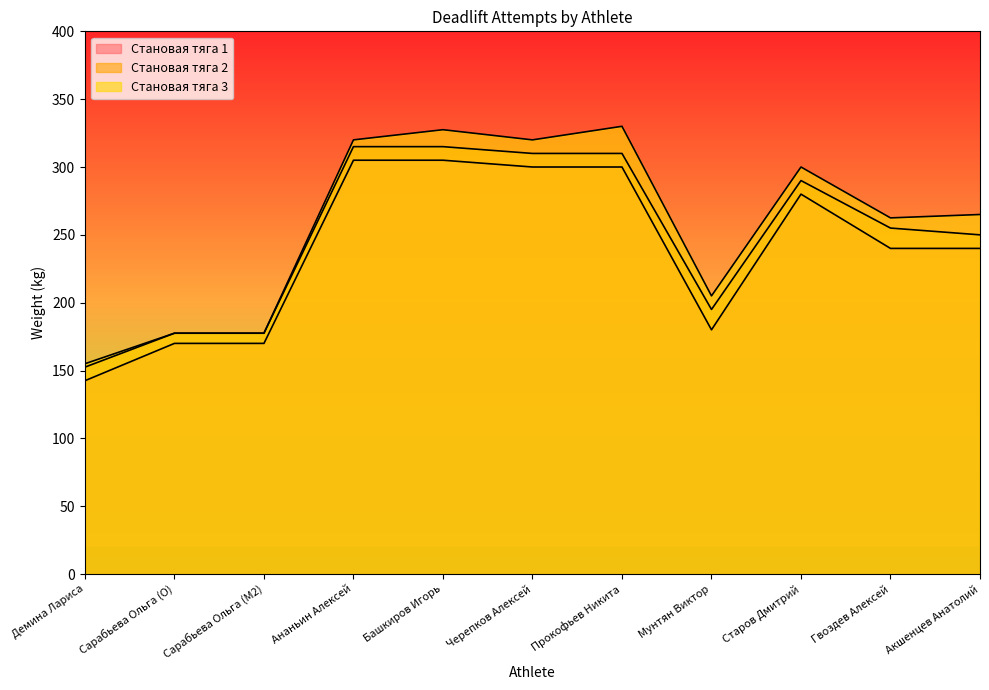

Reading left to right, what are all the values shown in this chart?

Становая тяга 1: Демина Лариса=142.5	Сарабьева Ольга (O)=170.0	Сарабьева Ольга (M2)=170.0	Ананьин Алексей=305.0	Башкиров Игорь=305.0	Черепков Алексей=300.0	Прокофьев Никита=300.0	Мунтян Виктор=180.0	Старов Дмитрий=280.0	Гвоздев Алексей=240.0	Акшенцев Анатолий=240.0
Становая тяга 2: Демина Лариса=152.5	Сарабьева Ольга (O)=177.5	Сарабьева Ольга (M2)=177.5	Ананьин Алексей=315.0	Башкиров Игорь=315.0	Черепков Алексей=310.0	Прокофьев Никита=310.0	Мунтян Виктор=195.0	Старов Дмитрий=290.0	Гвоздев Алексей=255.0	Акшенцев Анатолий=250.0
Становая тяга 3: Демина Лариса=155.0	Сарабьева Ольга (O)=177.5	Сарабьева Ольга (M2)=177.5	Ананьин Алексей=320.0	Башкиров Игорь=327.5	Черепков Алексей=320.0	Прокофьев Никита=330.0	Мунтян Виктор=205.0	Старов Дмитрий=300.0	Гвоздев Алексей=262.5	Акшенцев Анатолий=265.0